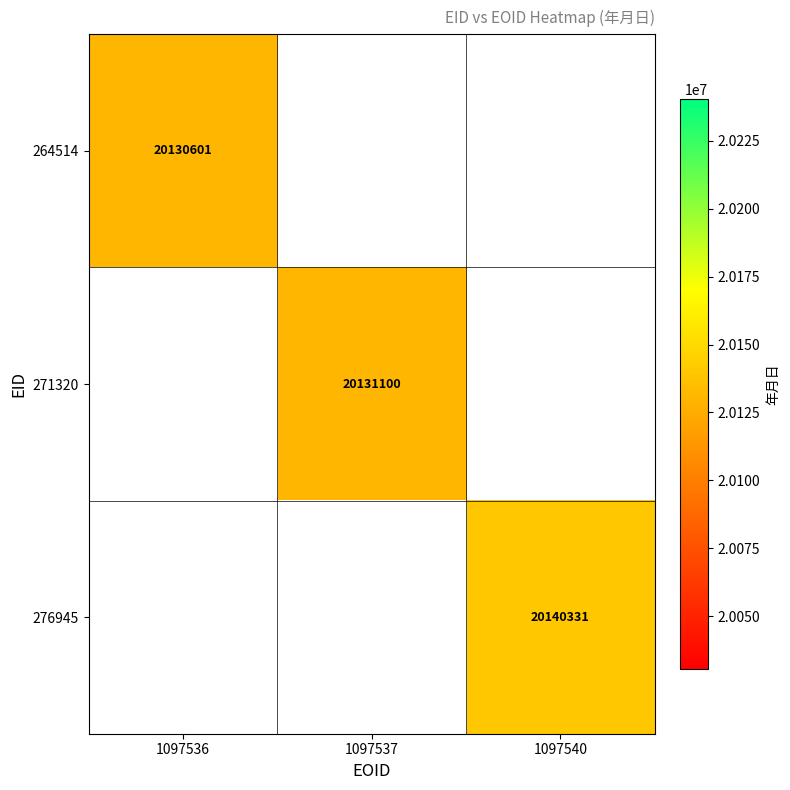

Is it true that 271320 equals 20131100 at 1097537?

True